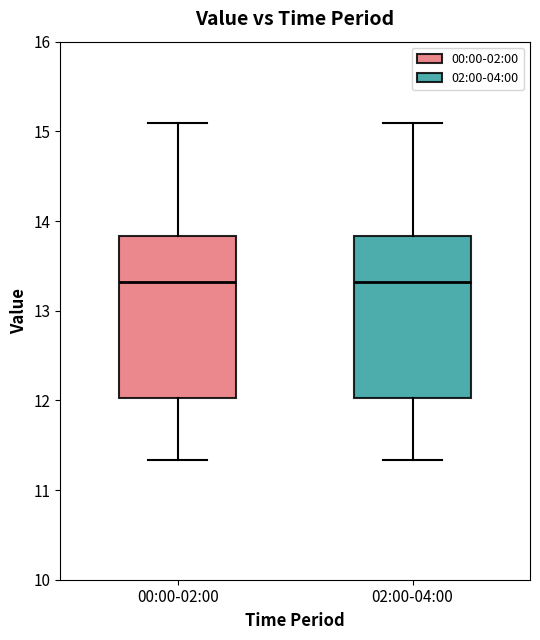

Where does the median line of the box for 00:00-02:00 sit on the y-axis? The values are not printed on the chart, so give them approximately, as read against the axis.

13.3